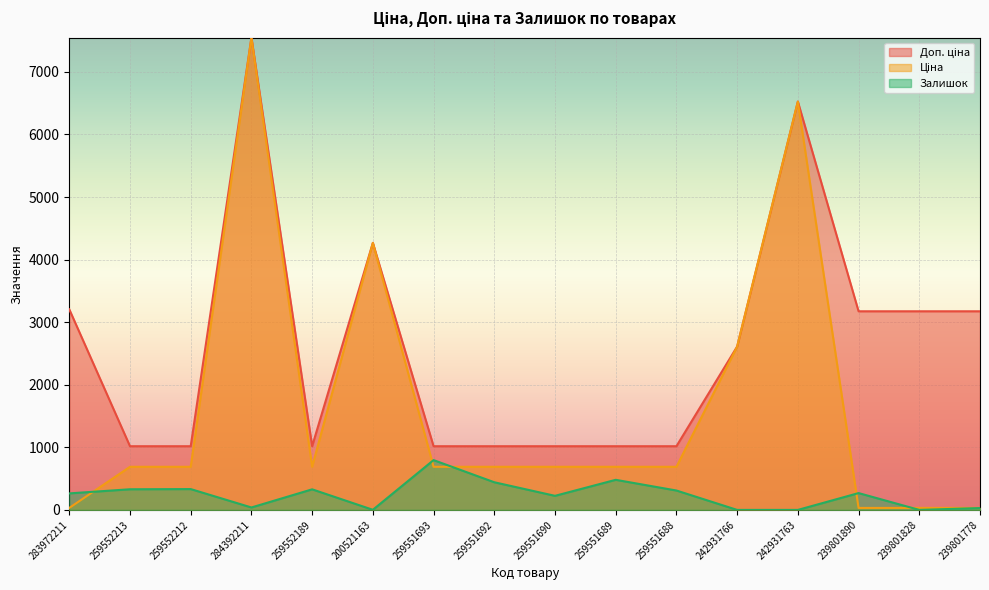

List the series in order of their overall mean, highest first.

Доп. ціна, Ціна, Залишок